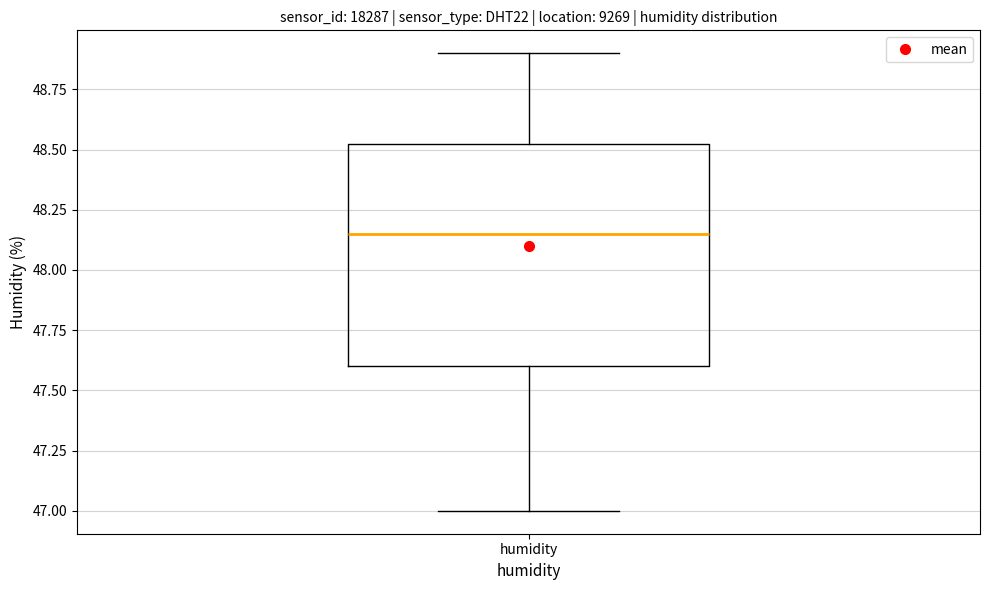

Transcribe this box plot: give where the median line is, the range the box spans, and where the two whiskers end, as read against the y-axis. The values are not printed on the chart, so give them approximately, as read against the axis.

median 48.15, box 47.60 to 48.55, whiskers 47.00 to 48.90